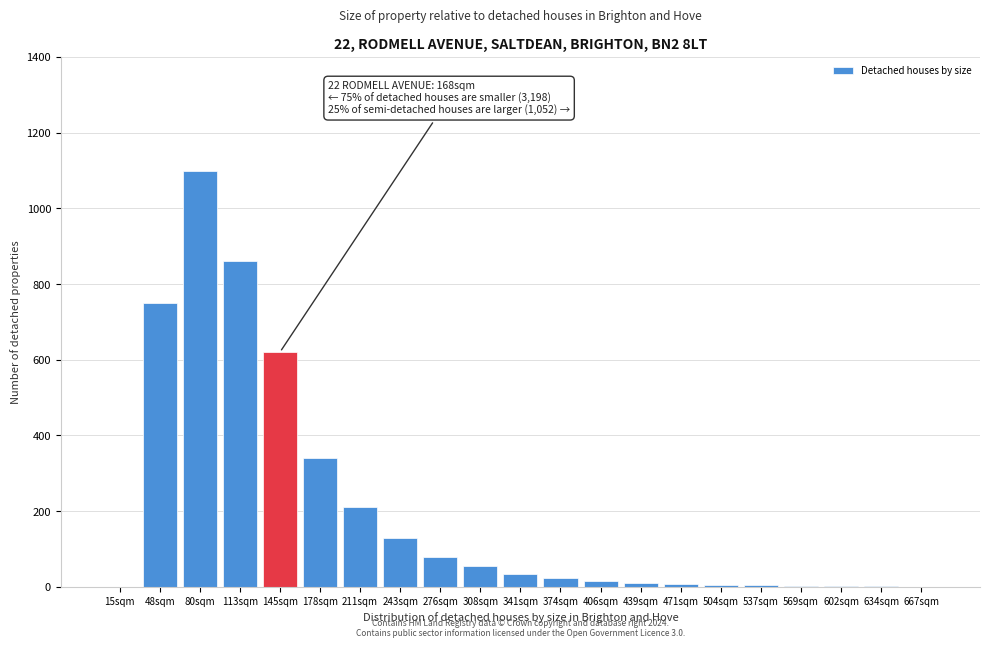

Which has a higher value, 341sqm or 80sqm?

80sqm